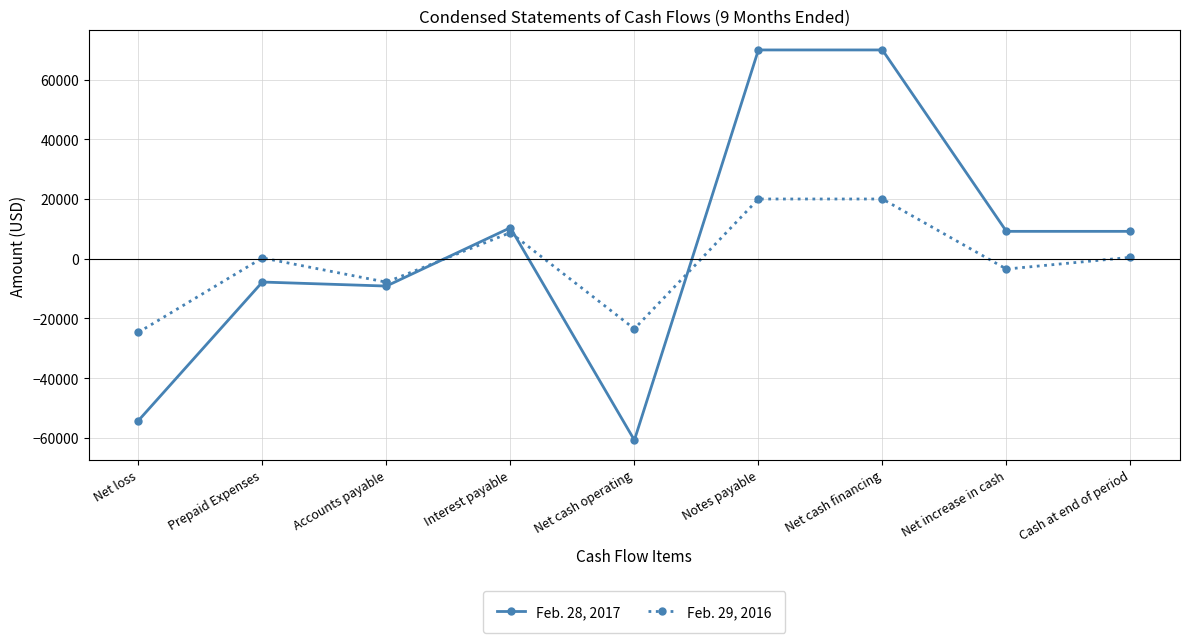

How many series are shown in this chart?

2